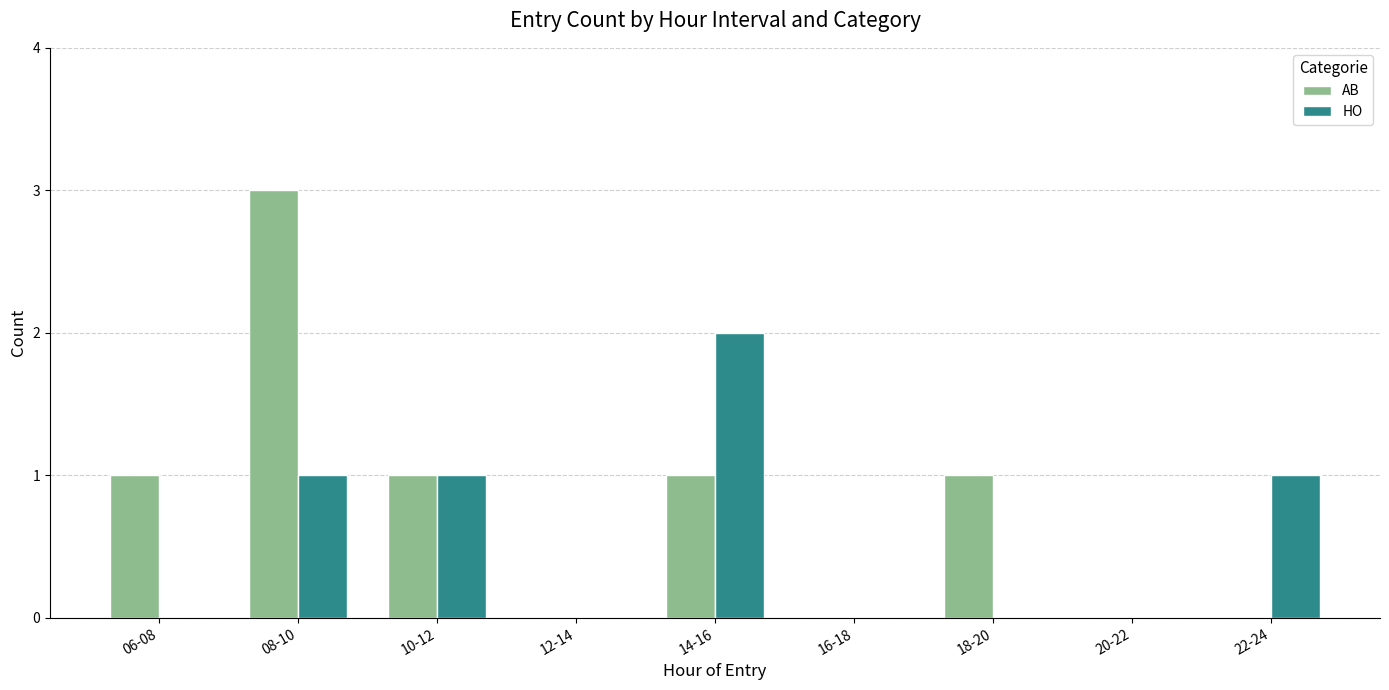

Reading left to right, extract all data points from this chart.

AB: 1	3	1	0	1	0	1	0	0
HO: 0	1	1	0	2	0	0	0	1